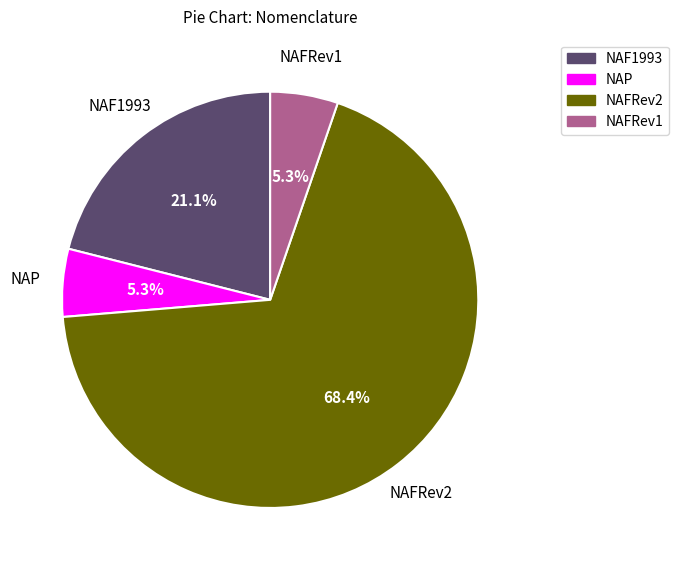

Is there any slice that represents more than half of the pie?

Yes